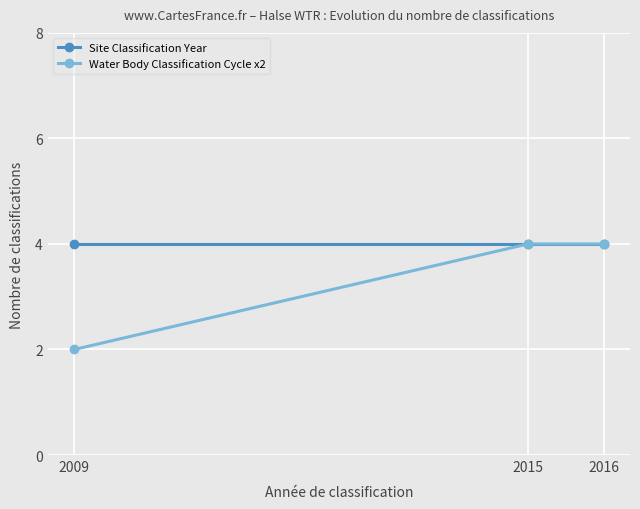

Is it true that Water Body Classification Cycle x2 equals 1 at 2015?

False